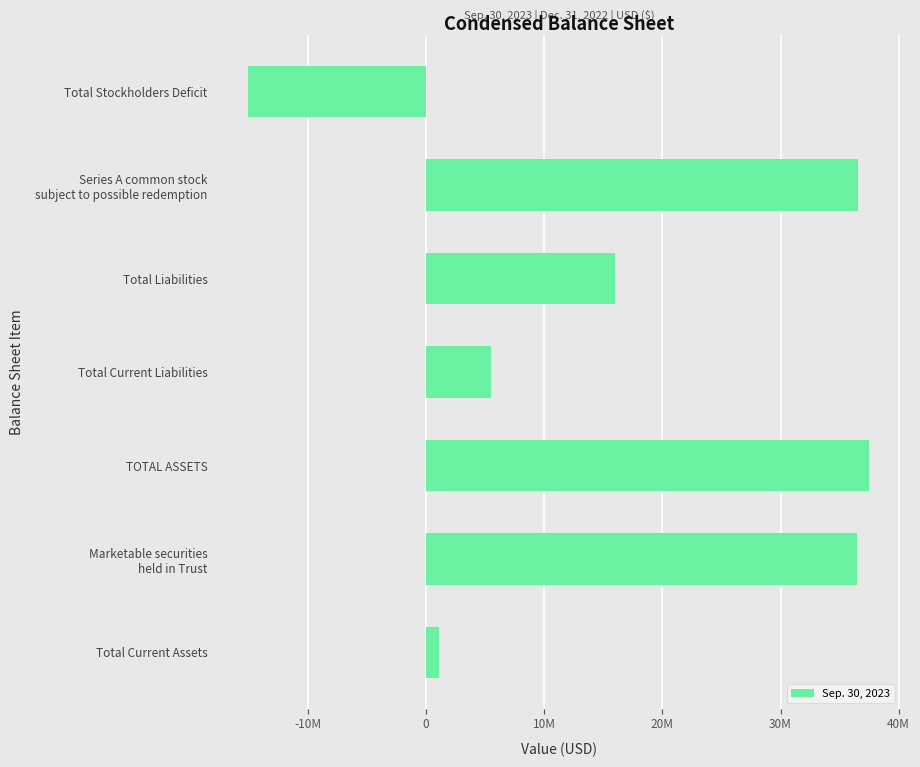

What is the average value?

16866942